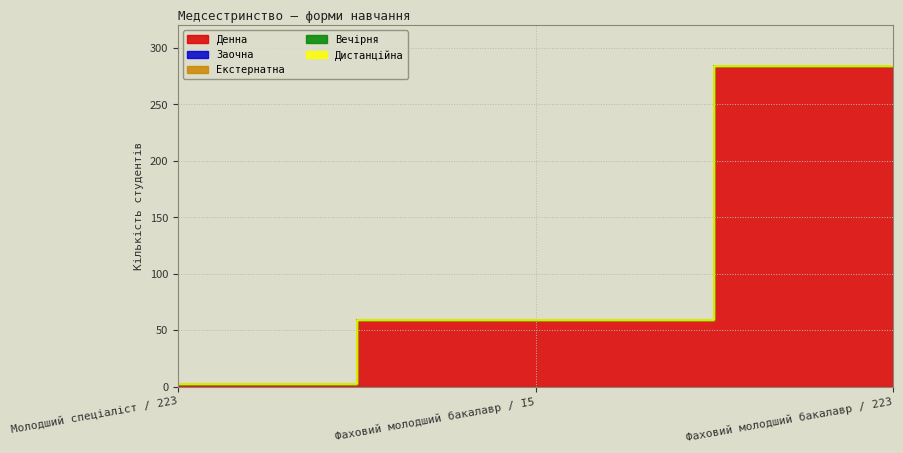

How many series are shown in this chart?

5